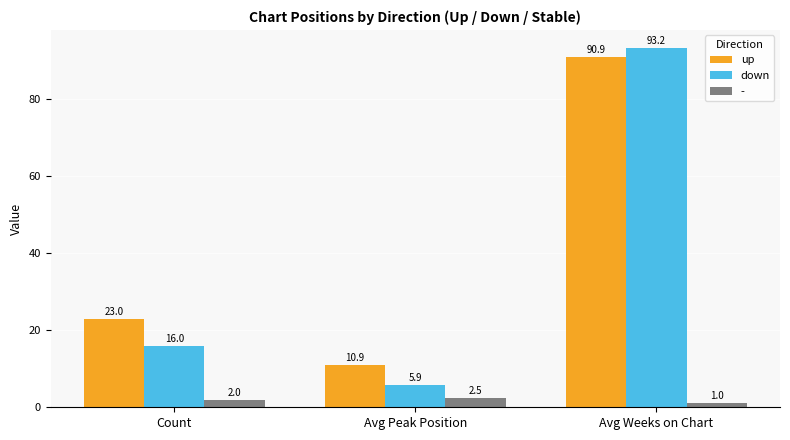

List the labels in order of down value, largest first.

Avg Weeks on Chart, Count, Avg Peak Position